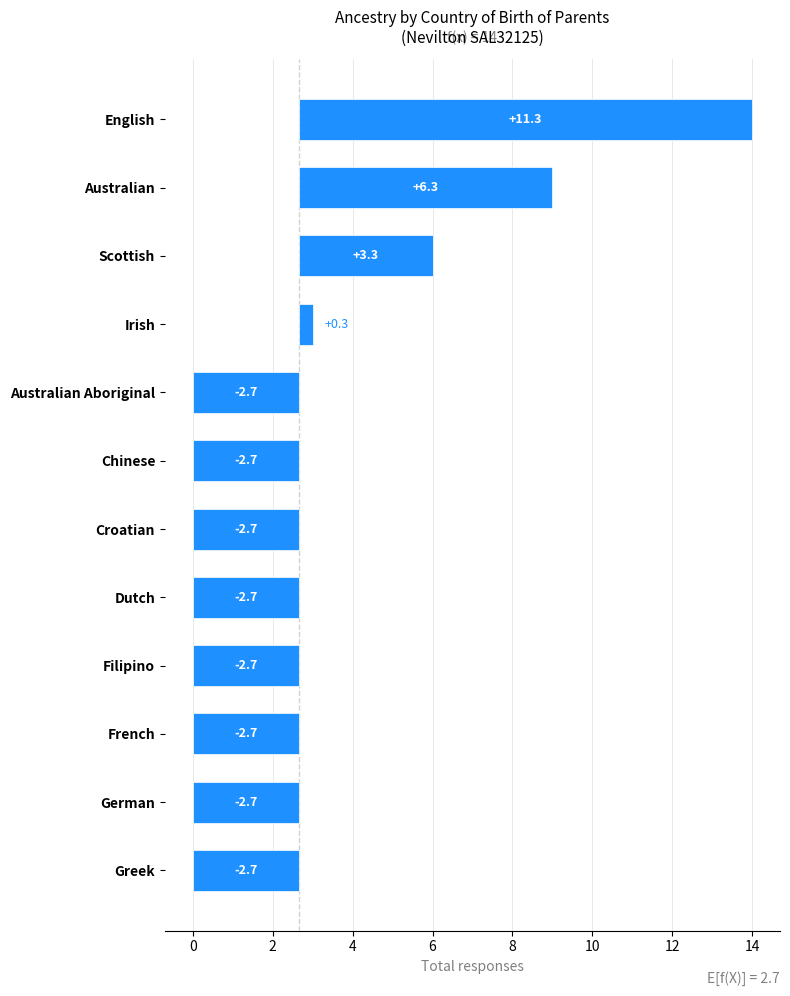

The chart shows a value of 3.3 at Scottish. True or false?

True